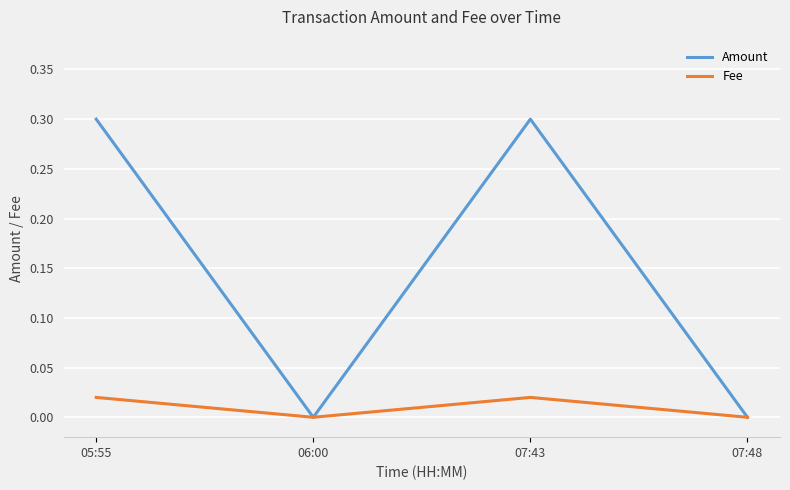

List the series in order of their peak value, lowest first.

Fee, Amount